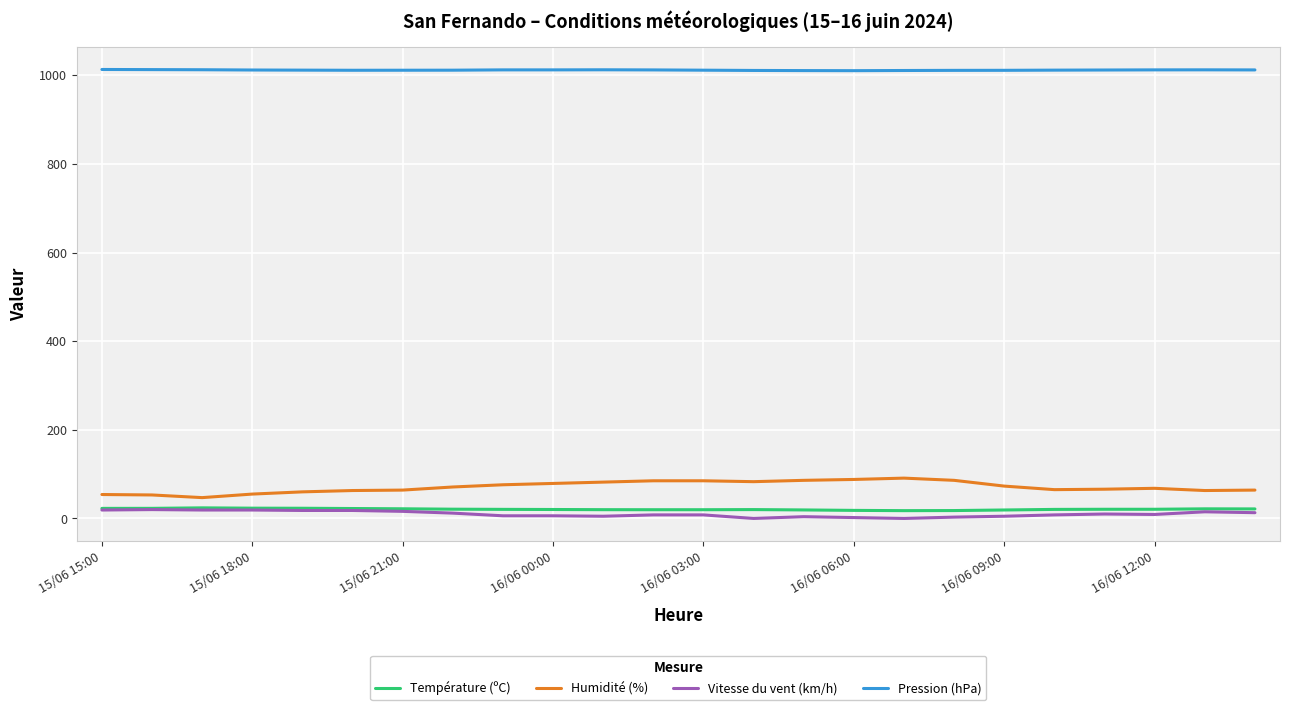

What is the highest value of the Température (ºC) series?

23.9